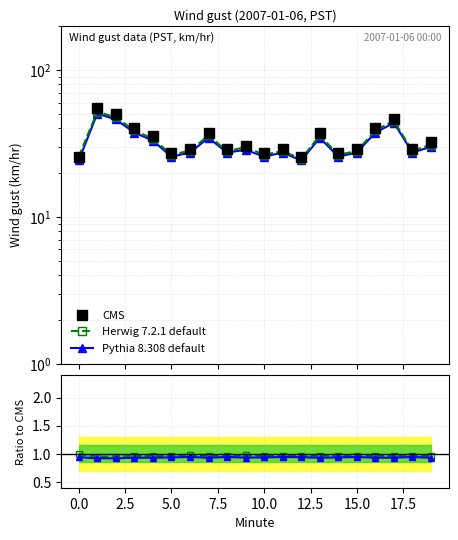

What is the sum of all CMS values?

682.5